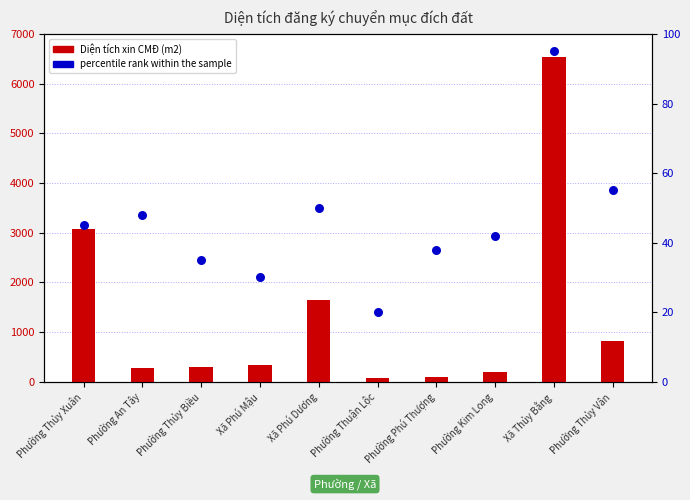

At which category is the sum across all series the highest?

Xã Thủy Bằng